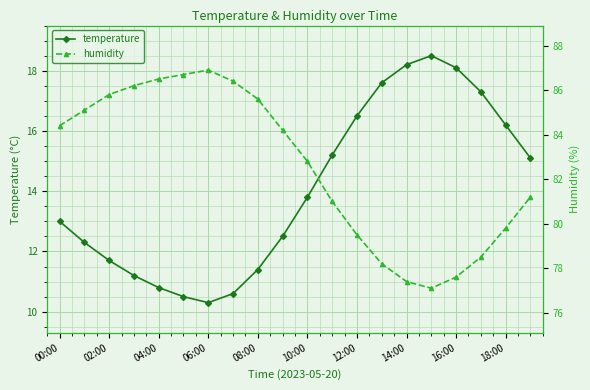

How many interior local peaks does the humidity series have?

1